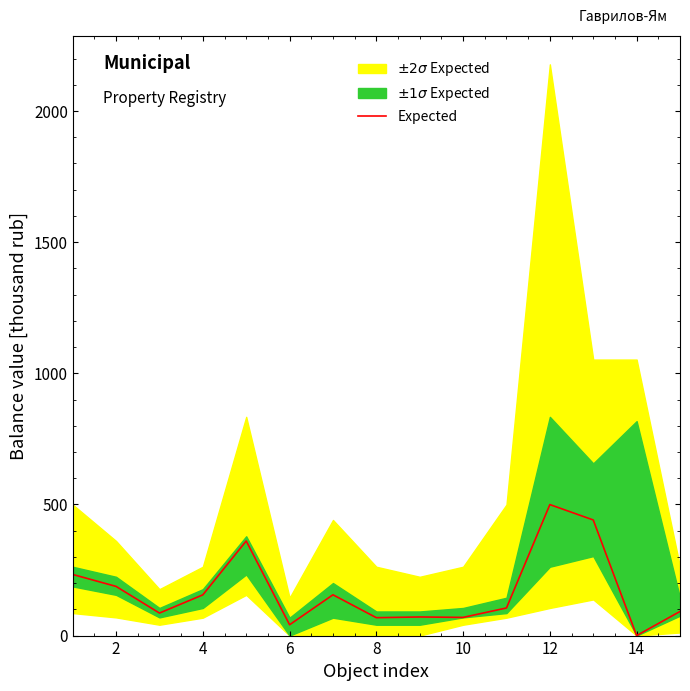

What is the maximum value for Expected?

499.5